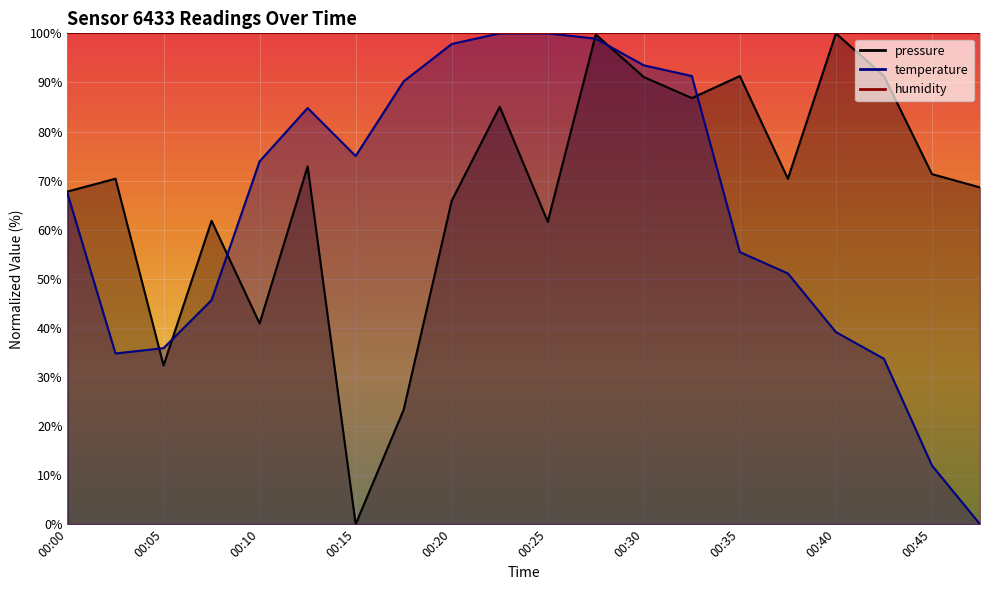

What is the sum of all temperature values?

1280.4